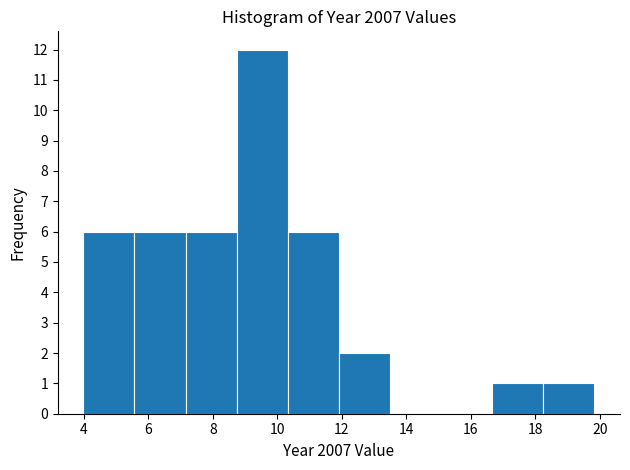

What is the height of the bar covering 5.6 to 7.2 on the x-axis? Neither the bar edges nor the heights are printed on the chart, so give them approximately, as read against the axes.

6